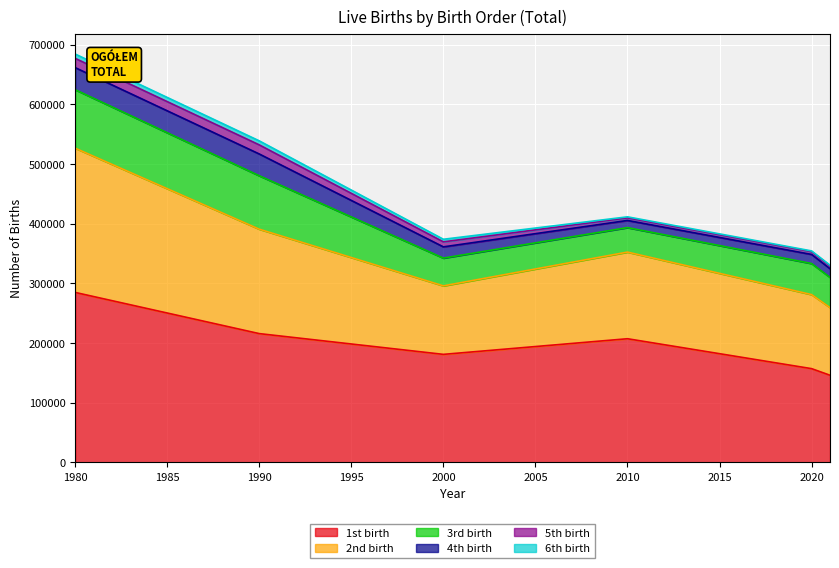

What value does the 5th birth series have at 2020, to the nearest 10?

4680